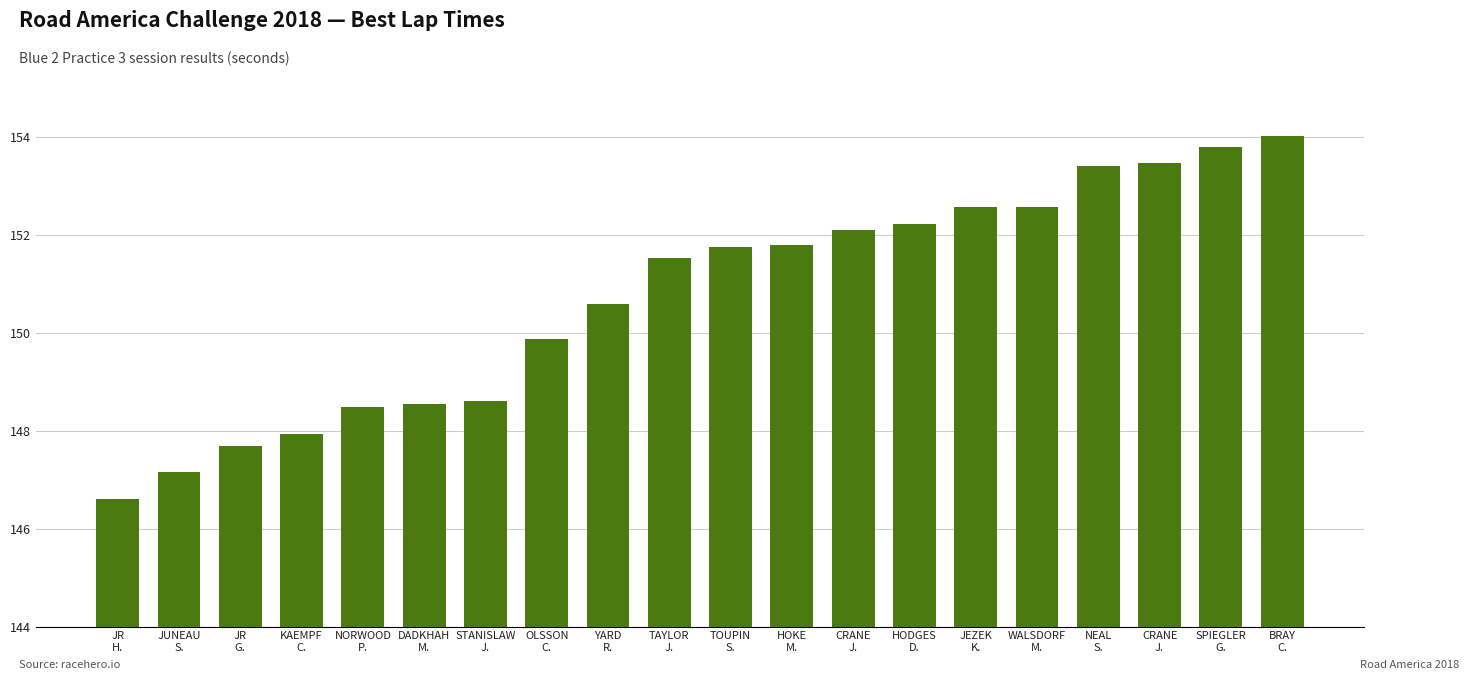

Reading right to left, transcribe all the data shown in this chart.

BRAY
C.=154.0	SPIEGLER
G.=153.8	CRANE
J.=153.5	NEAL
S.=153.4	WALSDORF
M.=152.6	JEZEK
K.=152.6	HODGES
D.=152.2	CRANE
J.=152.1	HOKE
M.=151.8	TOUPIN
S.=151.7	TAYLOR
J.=151.5	YARD
R.=150.6	OLSSON
C.=149.9	STANISLAW
J.=148.6	DADKHAH
M.=148.6	NORWOOD
P.=148.5	KAEMPF
C.=147.9	JR
G.=147.7	JUNEAU
S.=147.2	JR
H.=146.6